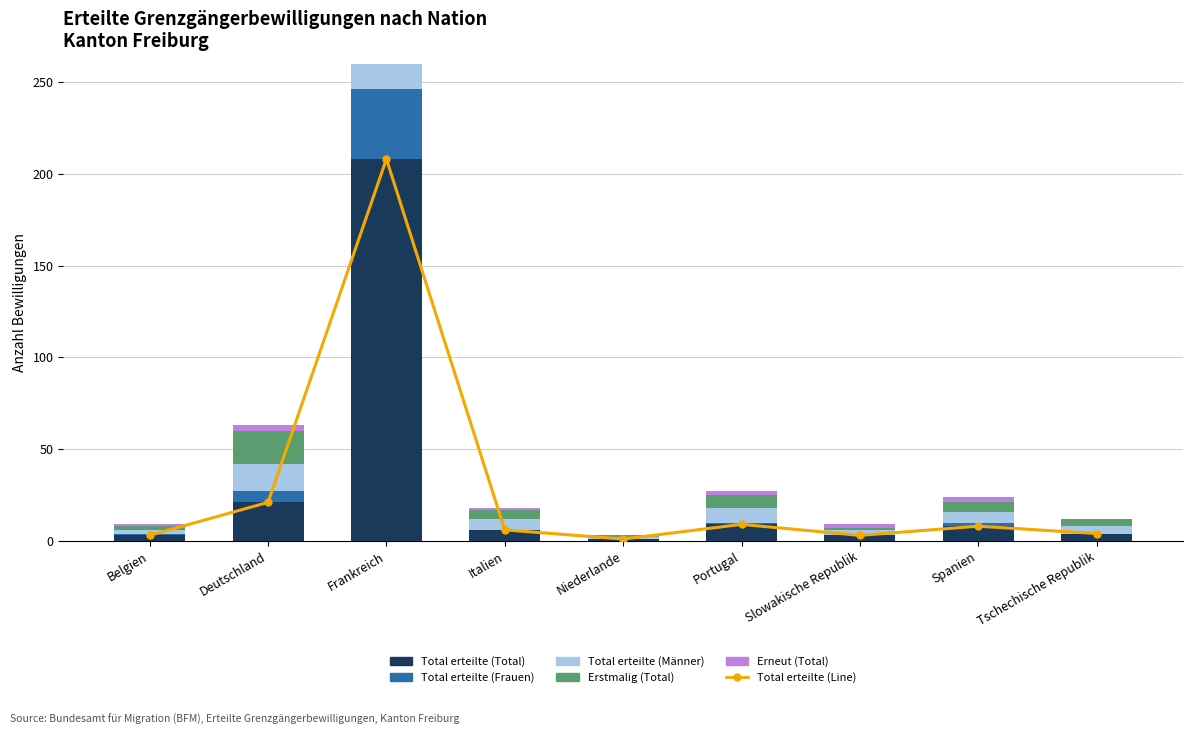

How many distinct data groups are displayed?

6